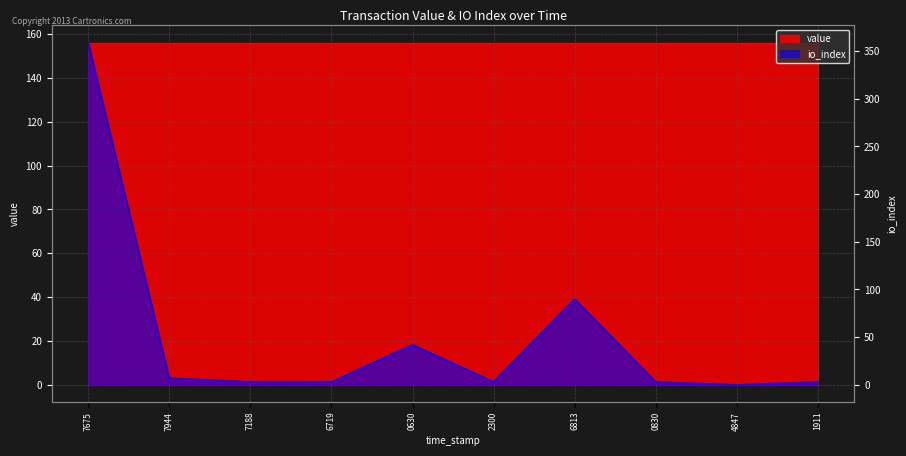

What is the value of the 5th point from the left?

42